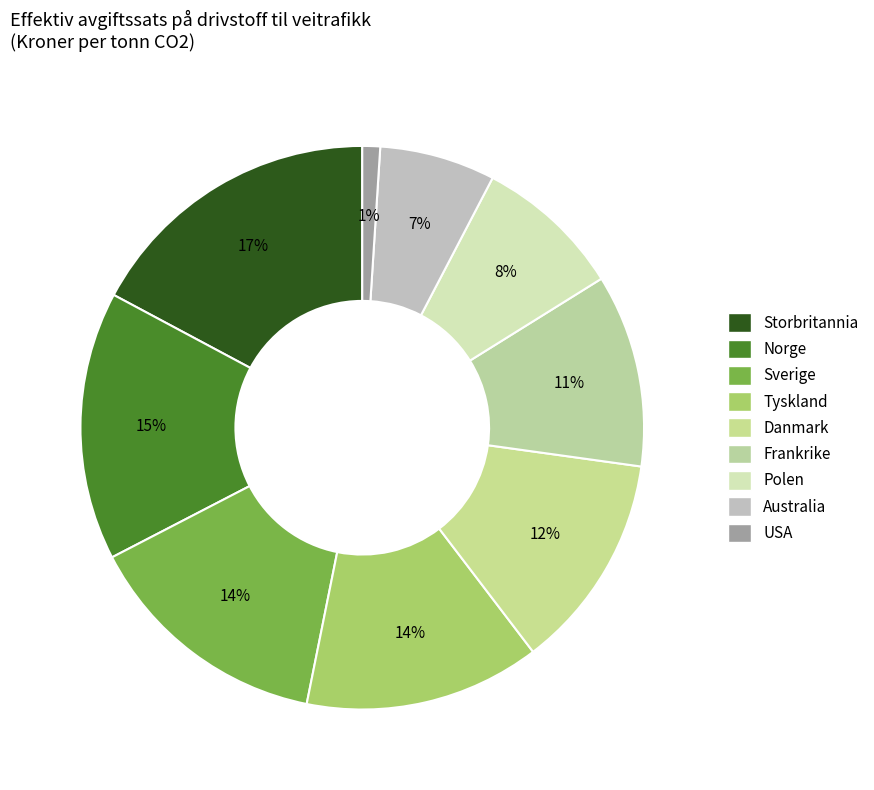

True or false: USA accounts for 1% of the total.

True